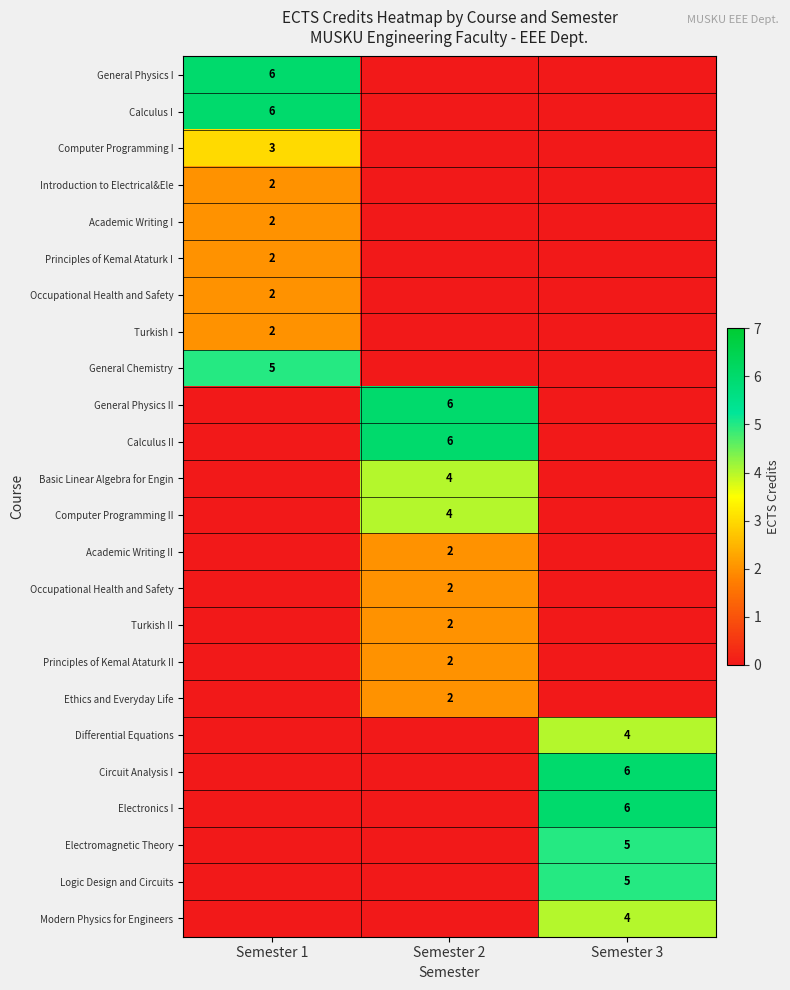

Which label corresponds to the smallest value in the chart?

Semester 2